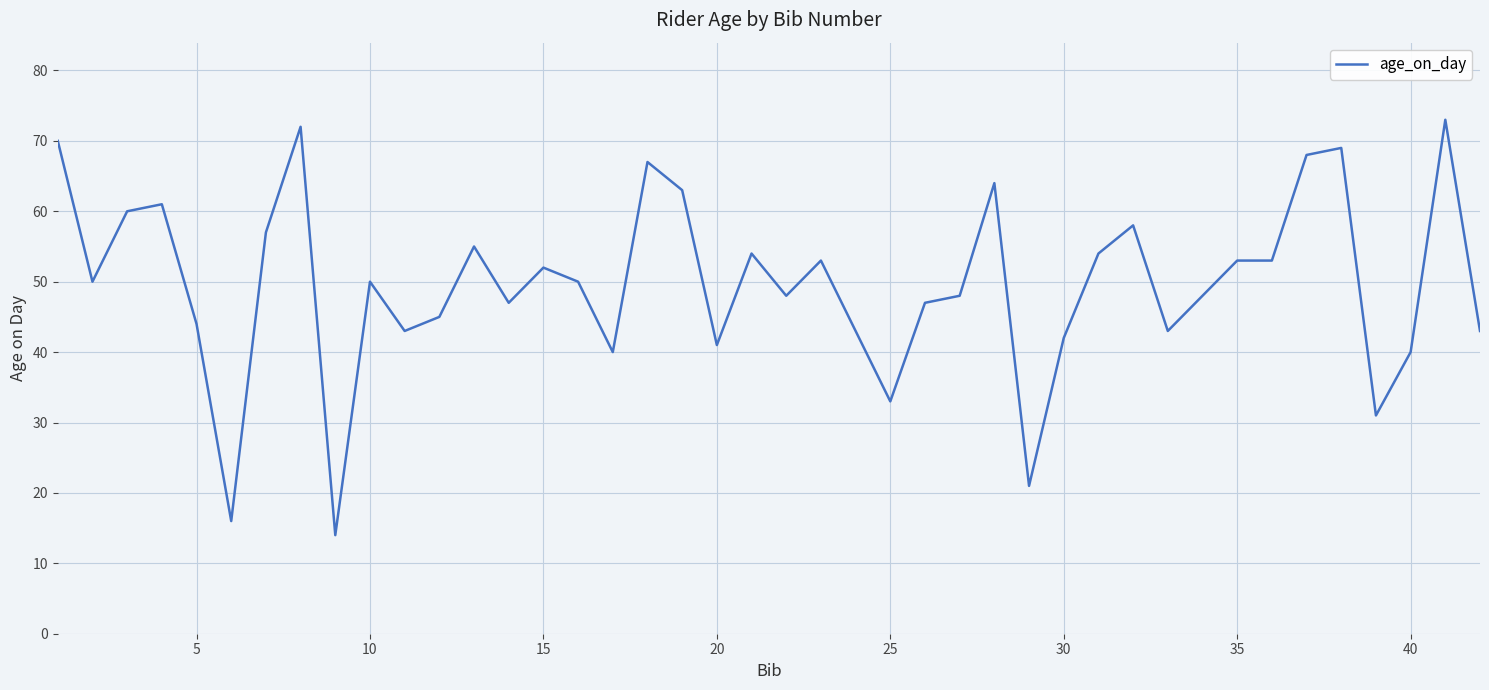

Reading left to right, list all the values displayed in this chart.

70	50	60	61	44	16	57	72	14	50	43	45	55	47	52	50	40	67	63	41	54	48	53	33	47	48	64	21	42	54	58	43	53	53	68	69	31	40	73	43